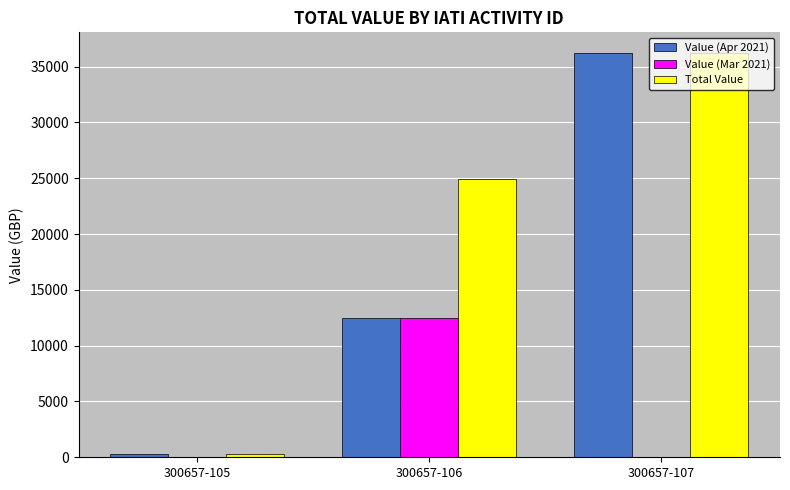

Which series changed the most between 300657-106 and 300657-107?

Value (Apr 2021)